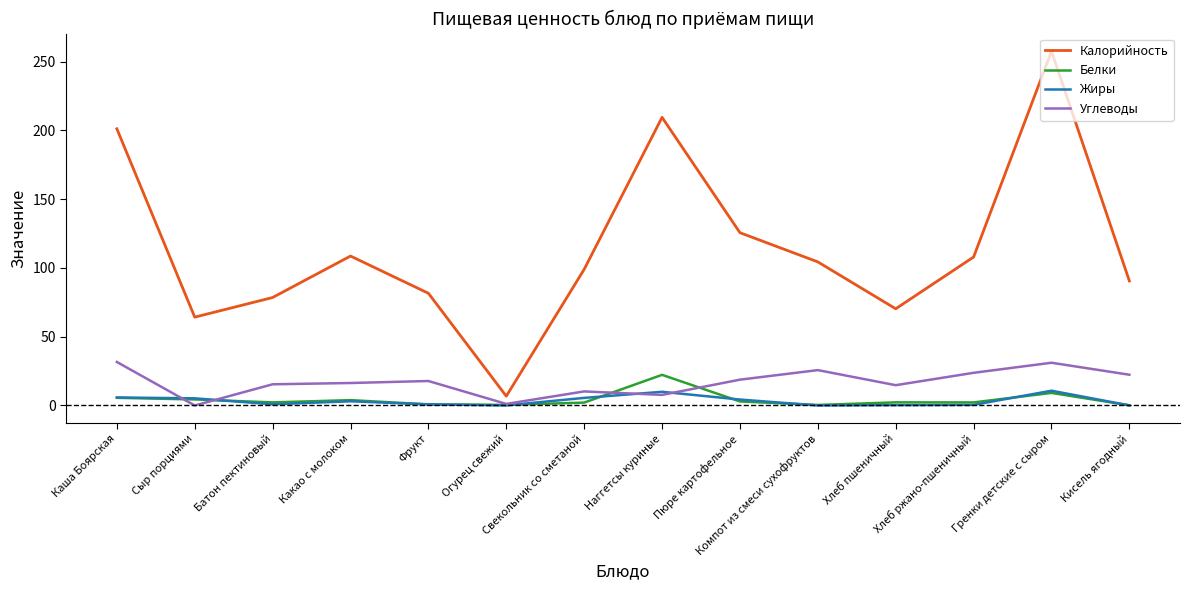

At which category does Калорийность reach its first local peak?

Какао с молоком